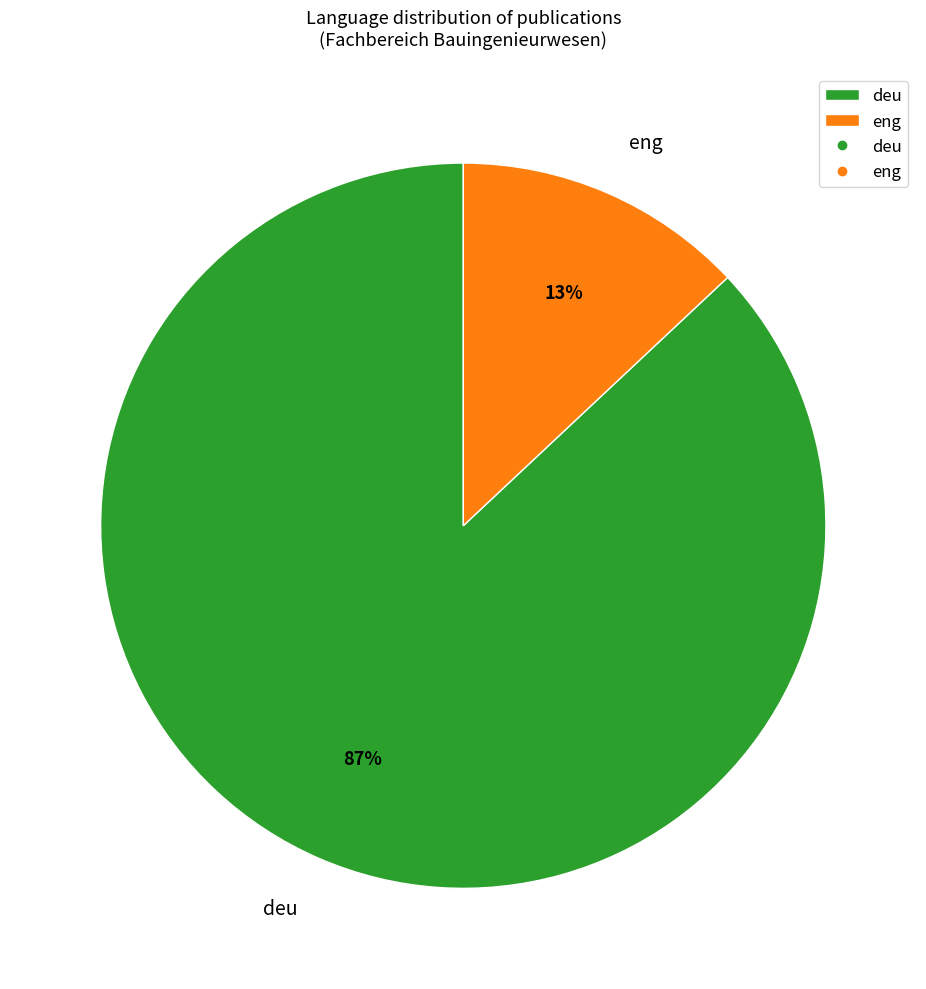

Approximately how many times larger is the value at deu compared to eng?

6.7